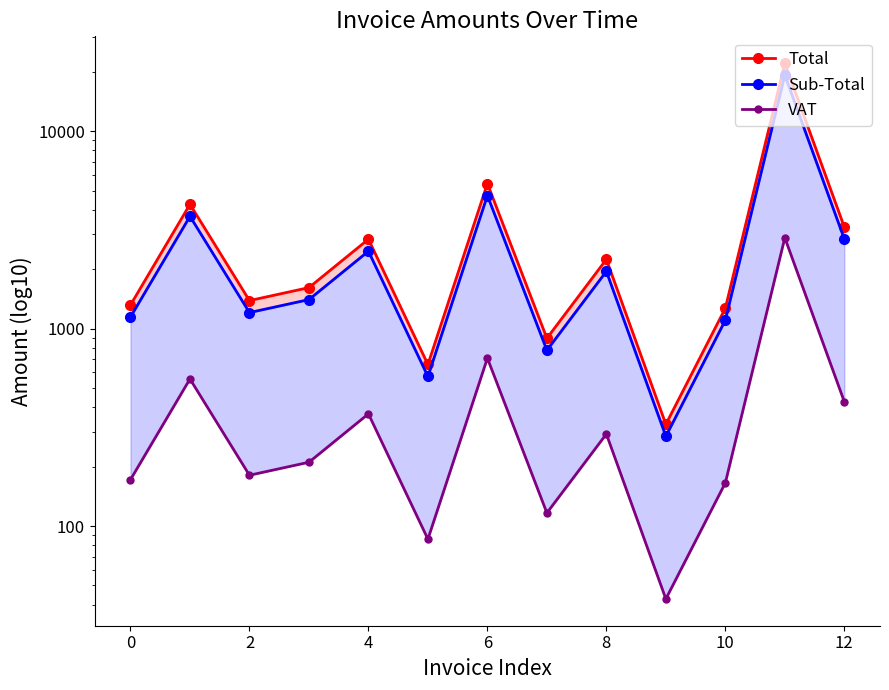

How many series are shown in this chart?

3